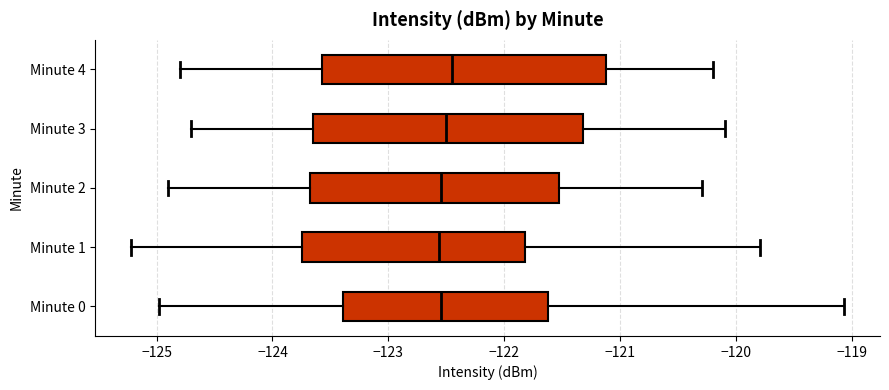

Reading bottom to top, transcribe this box plot: for each box, give where its median line is, the range the box spans, and where its two whiskers end, as read against the x-axis. The values are not printed on the chart, so give them approximately, as read against the axis.

Minute 0: median -122.5, box -123.4 to -121.6, whiskers -125.0 to -119.1
Minute 1: median -122.6, box -123.7 to -121.8, whiskers -125.2 to -119.8
Minute 2: median -122.5, box -123.7 to -121.5, whiskers -124.9 to -120.3
Minute 3: median -122.5, box -123.6 to -121.3, whiskers -124.7 to -120.1
Minute 4: median -122.4, box -123.6 to -121.1, whiskers -124.8 to -120.2